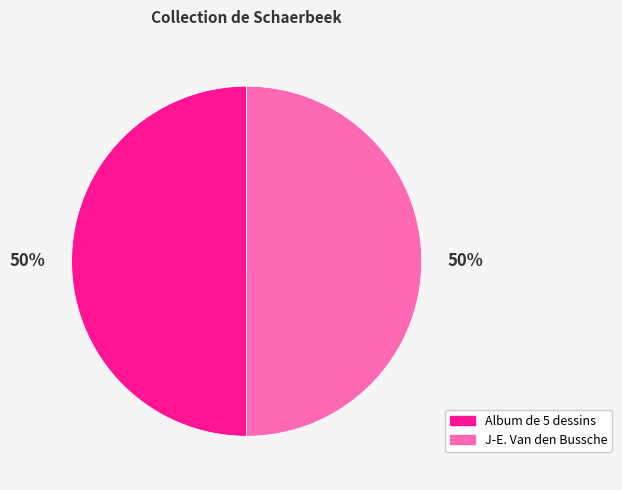

What is the ratio of the value at J-E. Van den Bussche to the value at Album de 5 dessins?

1.0